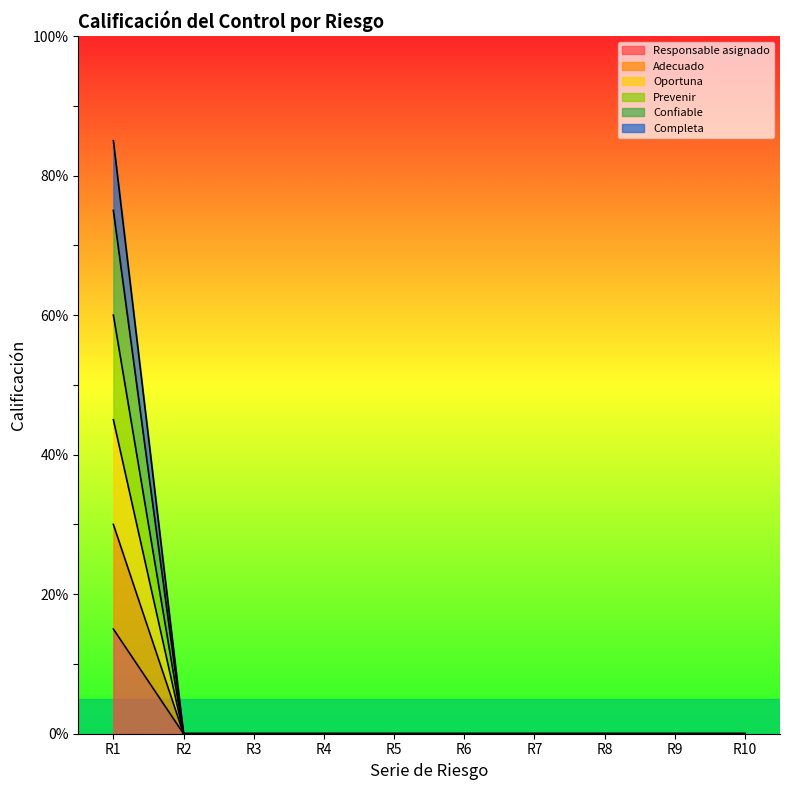

List the labels in order of Confiable value, smallest first.

R2, R3, R4, R5, R6, R7, R8, R9, R10, R1